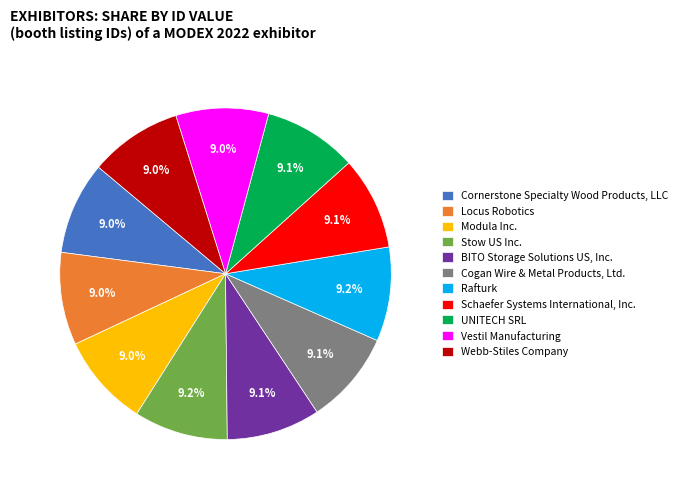

To the nearest percent, what percentage of the pie is Rafturk?

9%